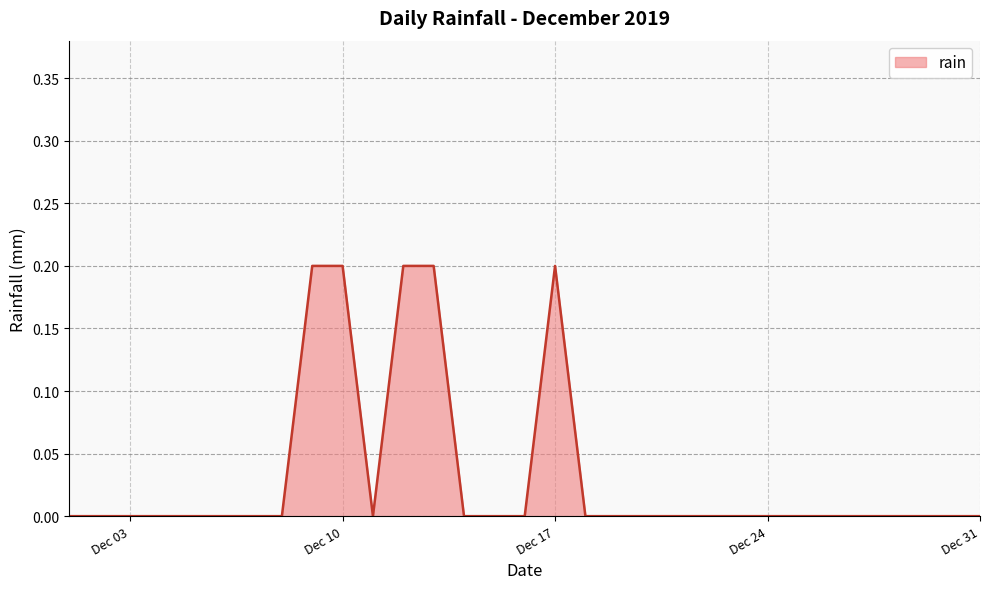

What is the difference between the maximum and minimum values?

0.2